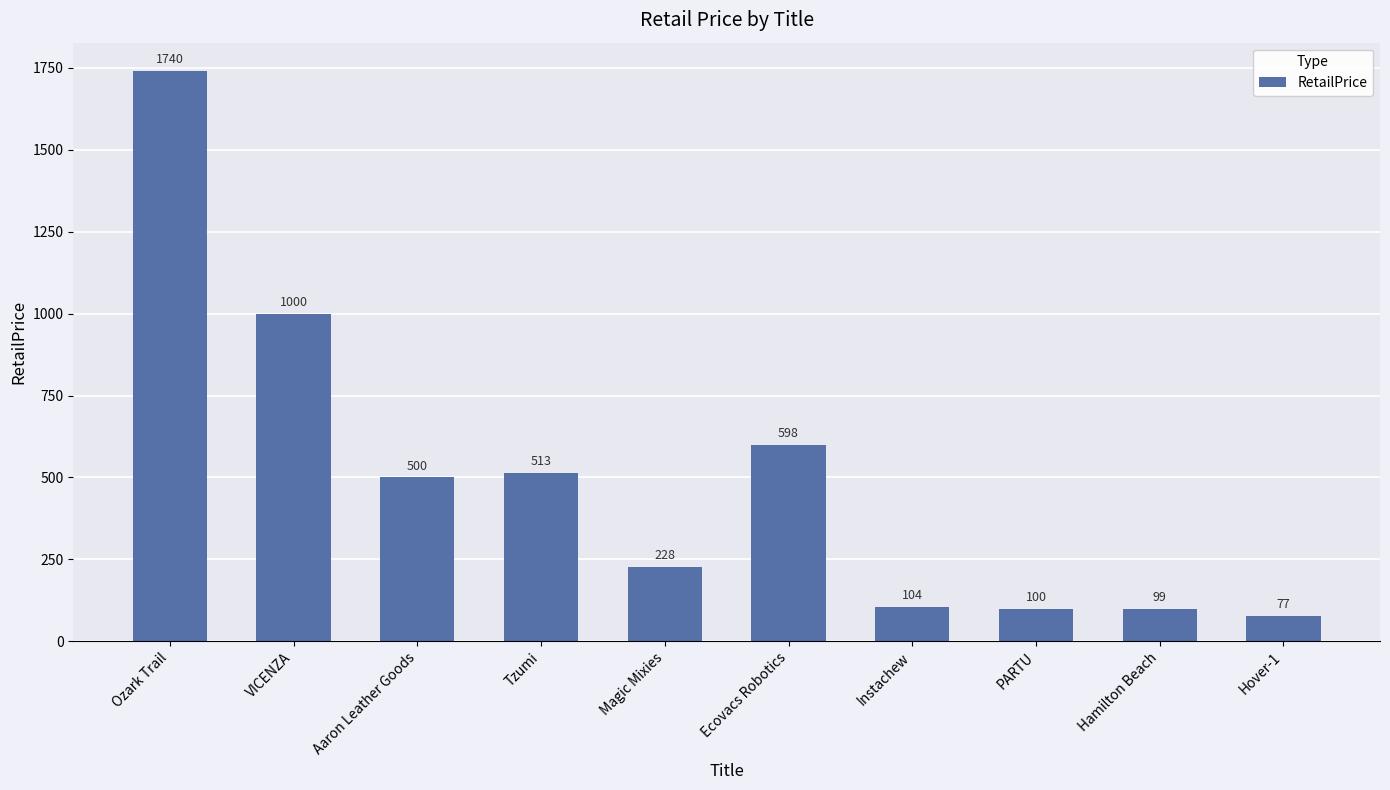

What is the greatest value displayed?

1740.0